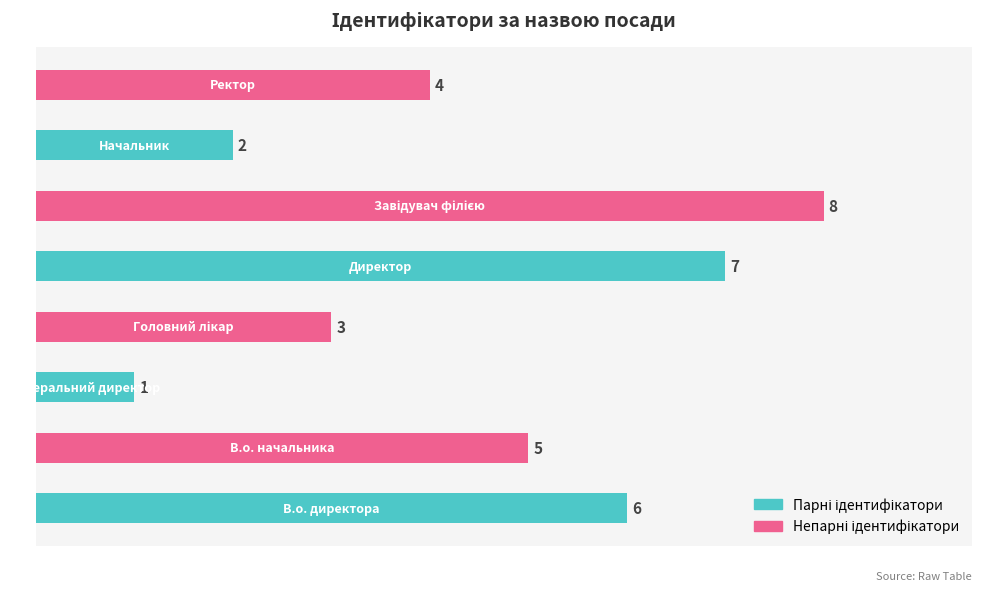

How many bars are there in total?

8